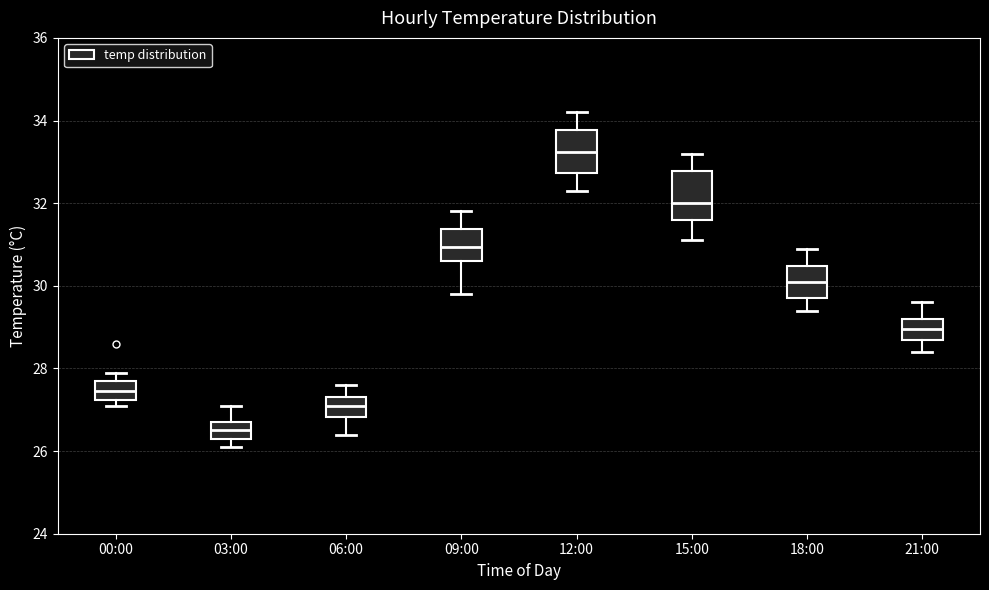

Where does the lower whisker of the box for 09:00 end on the y-axis? The values are not printed on the chart, so give them approximately, as read against the axis.

29.8